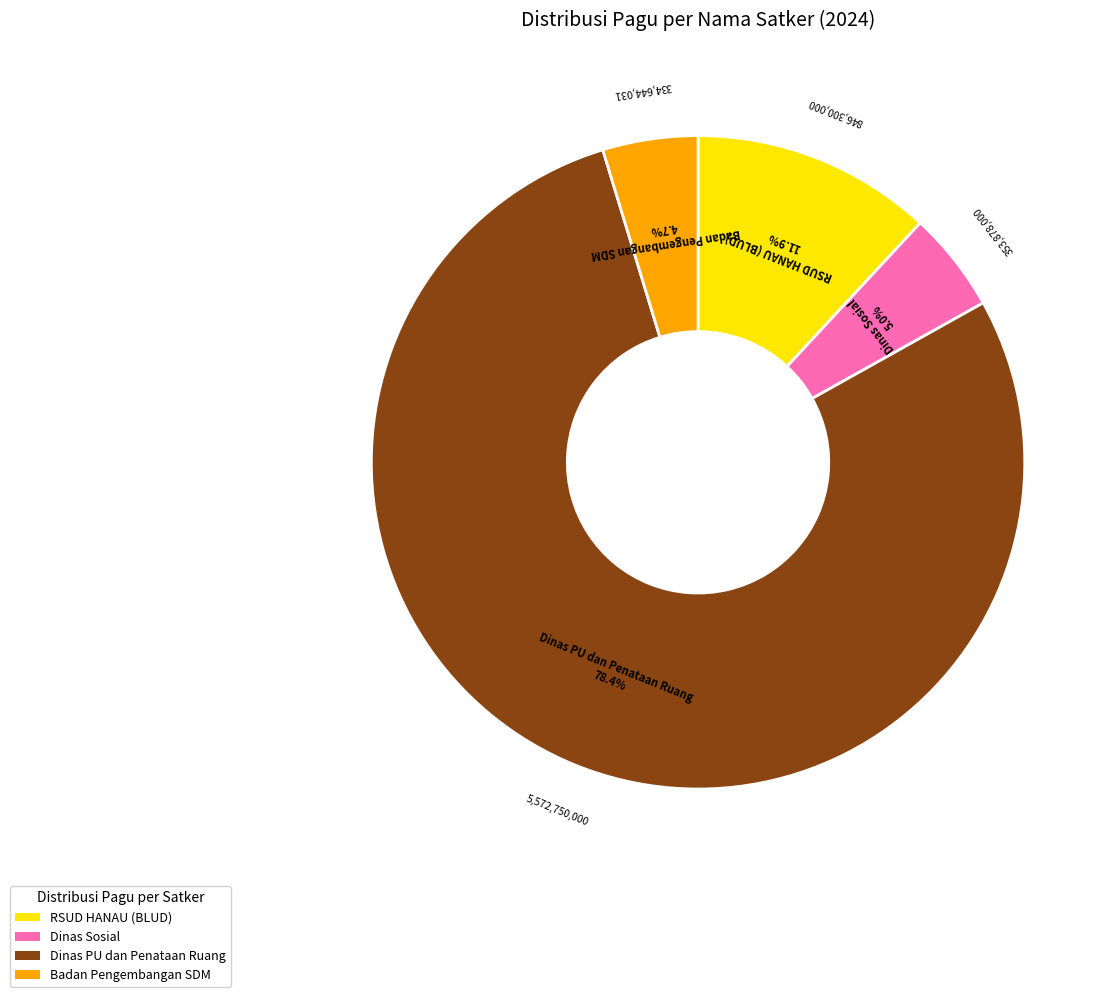

To the nearest percent, what is the difference between the largest and smallest slice percentages?

74%